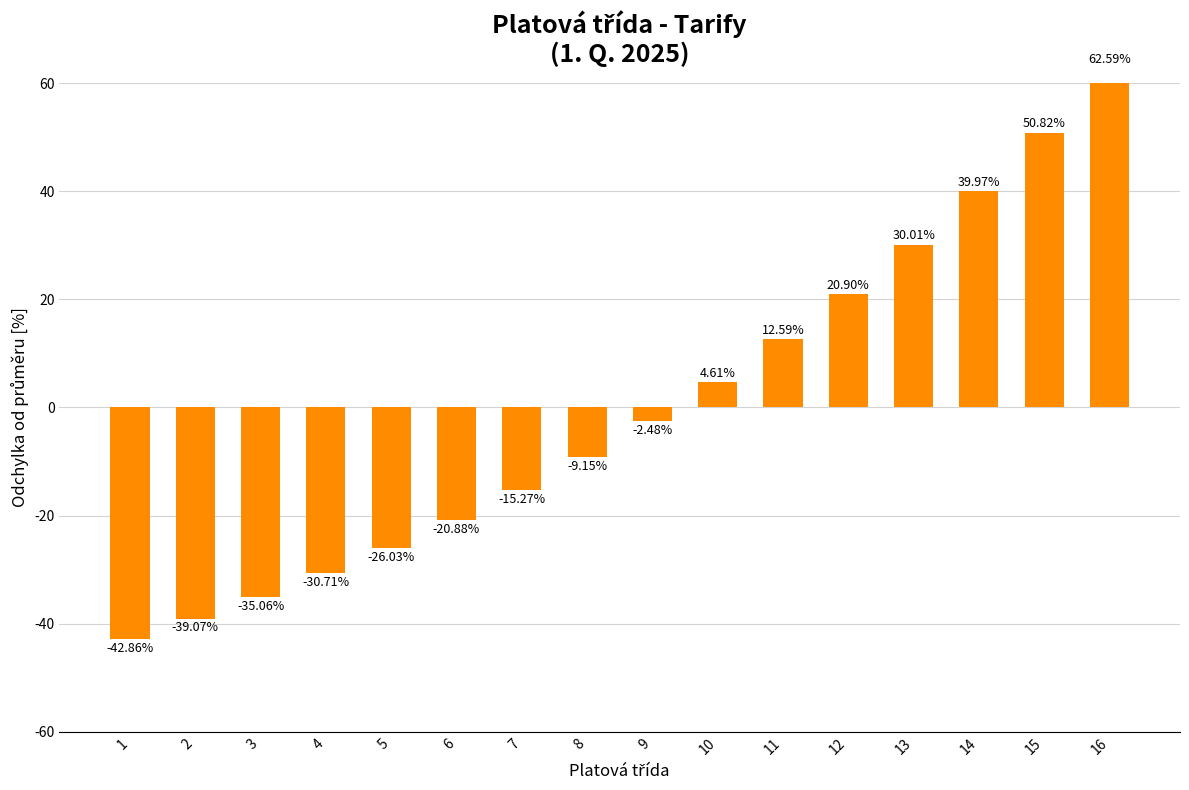

Which category has the lowest value across all series?

1